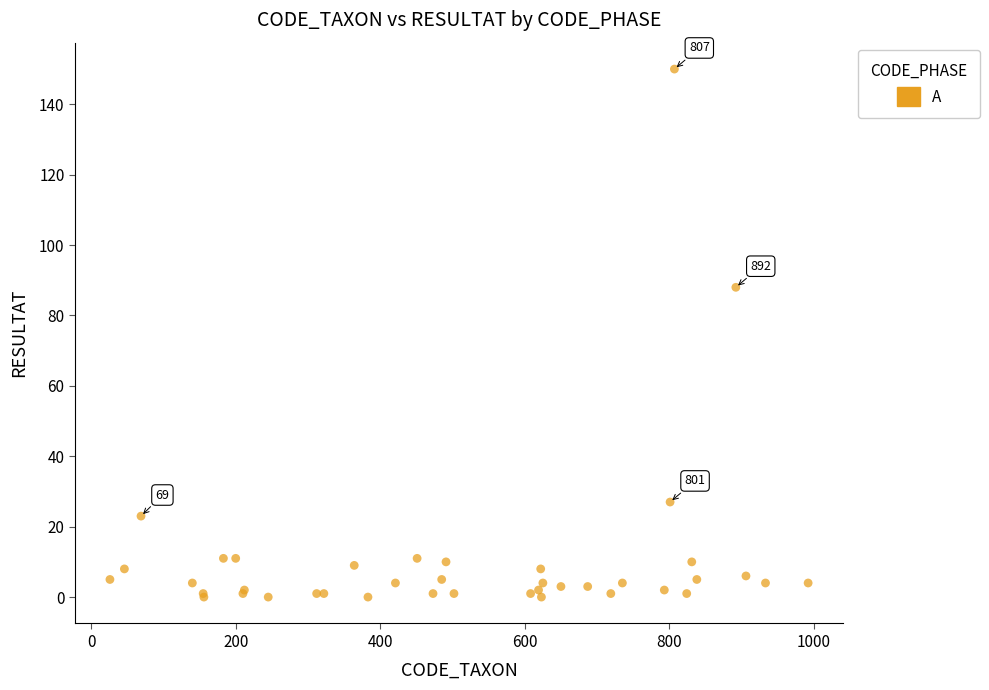

What Y value in the scatter plot is closest to 75?

88